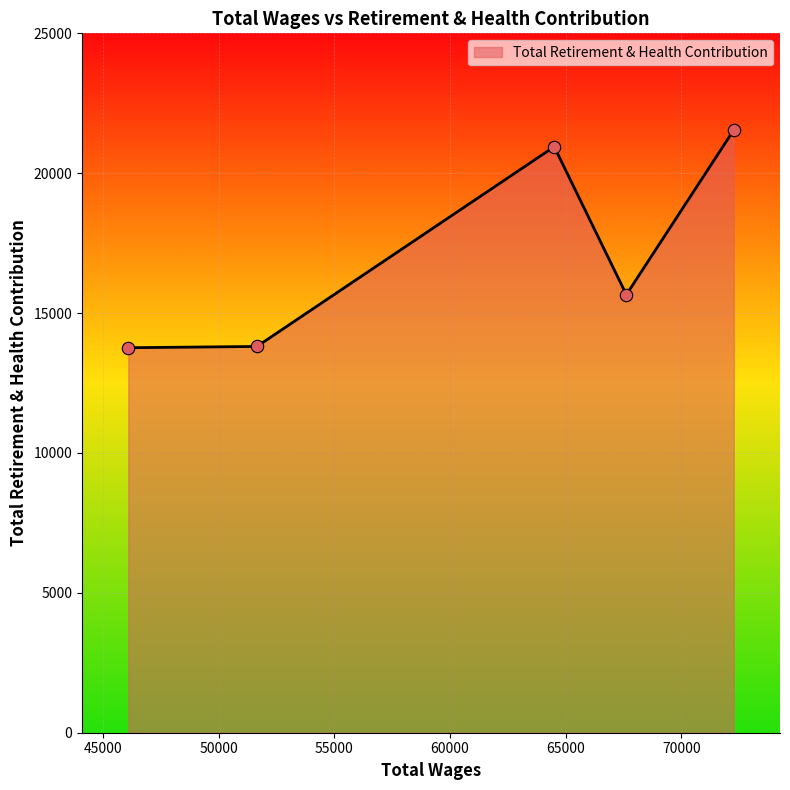

What is the difference between the maximum and second lowest values?

7738